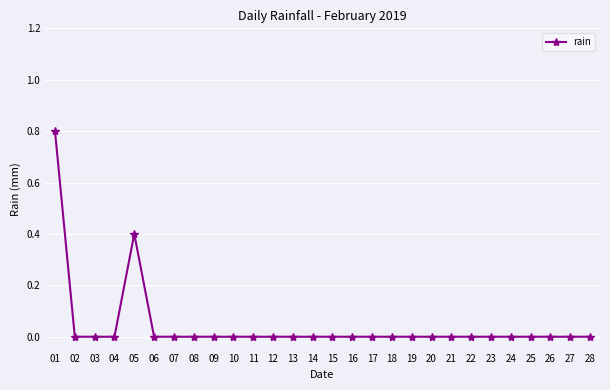

What is the greatest value displayed?

0.8